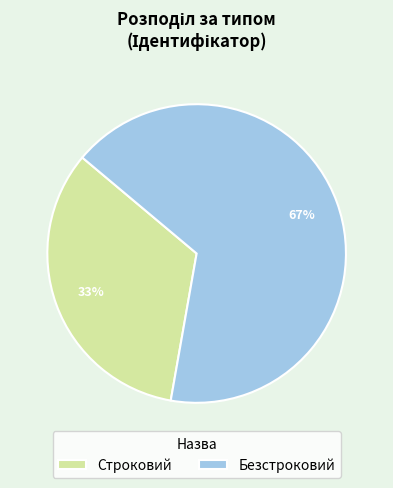

Which has a higher value, Строковий or Безстроковий?

Безстроковий